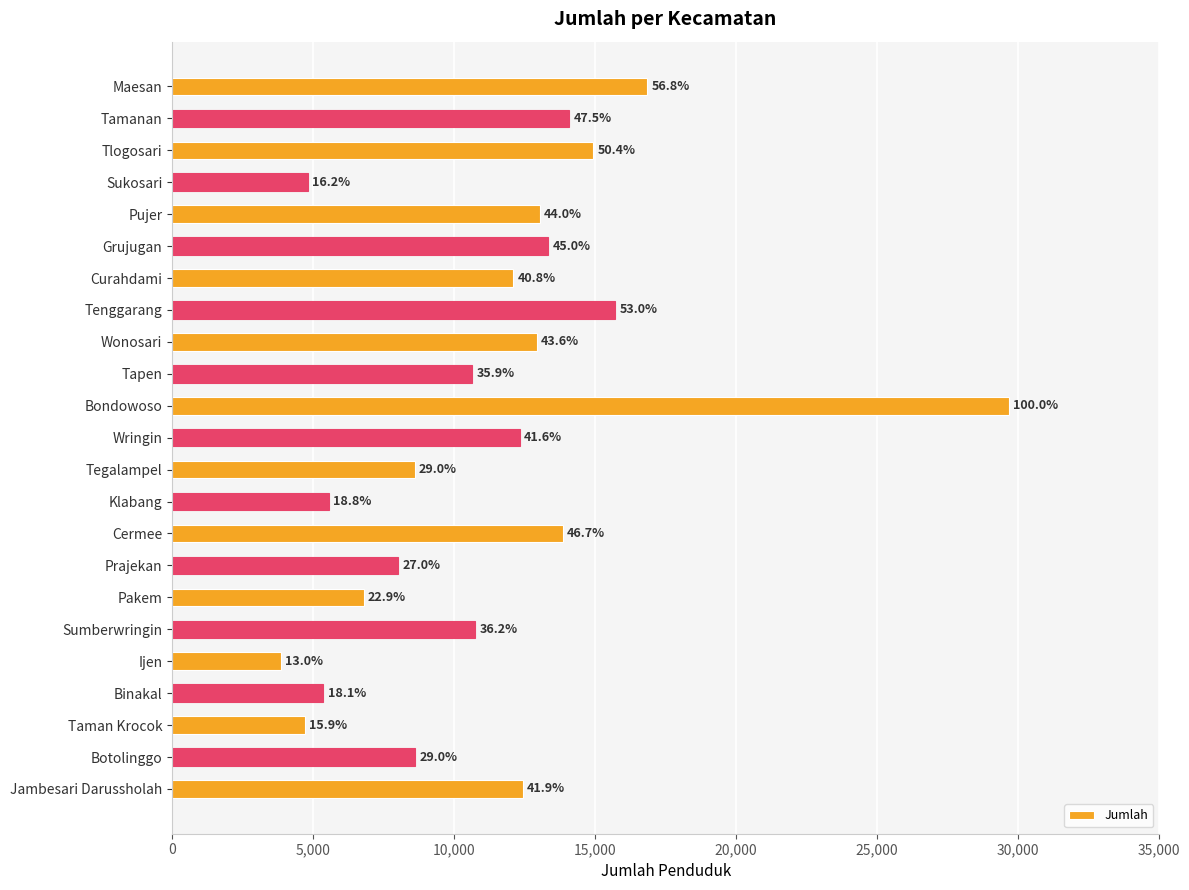

What is the smallest value displayed?

3866